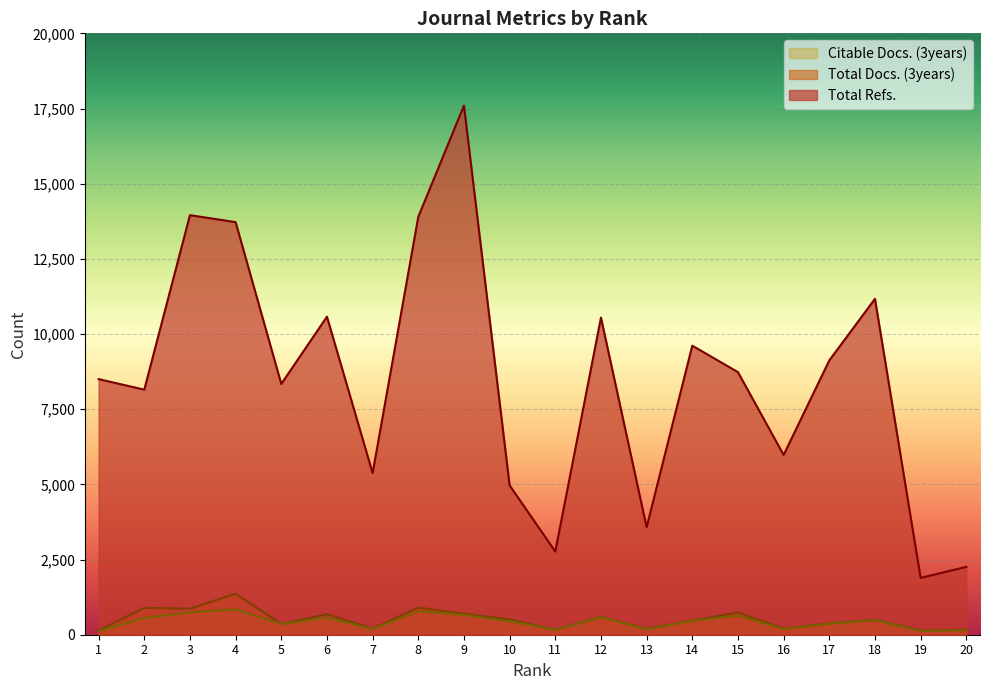

How many lines are shown in the chart?

3